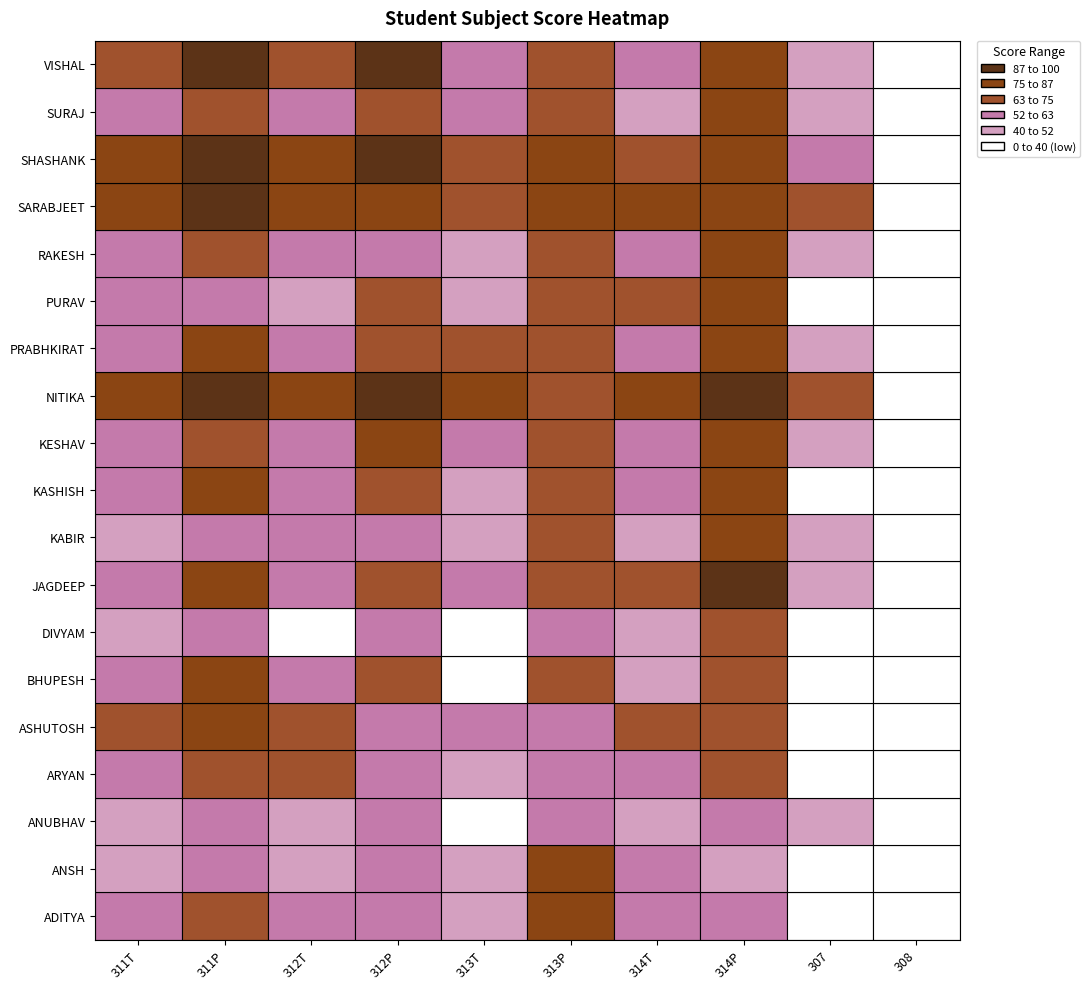

Reading left to right, list all the values displayed in this chart.

ADITYA: 53	72	58	57	46	77	53	62	33	25
ANSH: 46	58	48	53	50	77	52	47	30	16
ANUBHAV: 43	61	51	55	35	60	47	57	40	24
ARYAN: 53	65	73	55	47	61	56	72	29	23
ASHUTOSH: 68	77	74	58	54	62	68	67	32	24
BHUPESH: 55	80	55	67	35	70	48	71	28	24
DIVYAM: 43	57	20	54	38	62	49	71	17	19
JAGDEEP: 62	75	60	69	62	74	70	88	46	28
KABIR: 49	60	57	59	45	65	51	79	40	28
KASHISH: 62	81	55	66	42	74	62	83	36	23
KESHAV: 55	68	57	75	53	70	53	81	42	22
NITIKA: 86	89	76	90	75	71	85	89	65	36
PRABHKIRAT: 62	75	56	73	63	73	58	75	42	26
PURAV: 57	62	51	66	46	67	64	83	34	22
RAKESH: 60	64	53	61	51	70	57	79	49	26
SARABJEET: 78	89	75	86	74	79	79	85	66	37
SHASHANK: 78	91	75	92	66	81	70	83	62	36
SURAJ: 53	70	54	73	58	66	51	84	49	22
VISHAL: 67	92	74	94	62	69	59	83	46	23